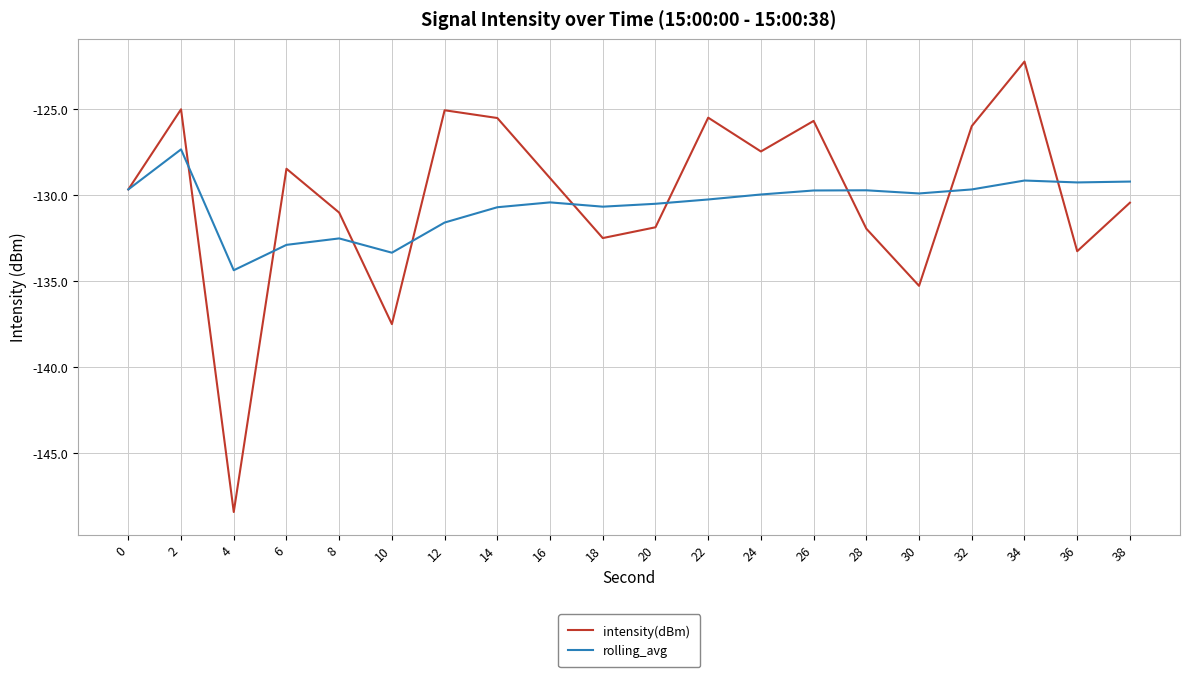

What is the highest value of the rolling_avg series?

-127.3